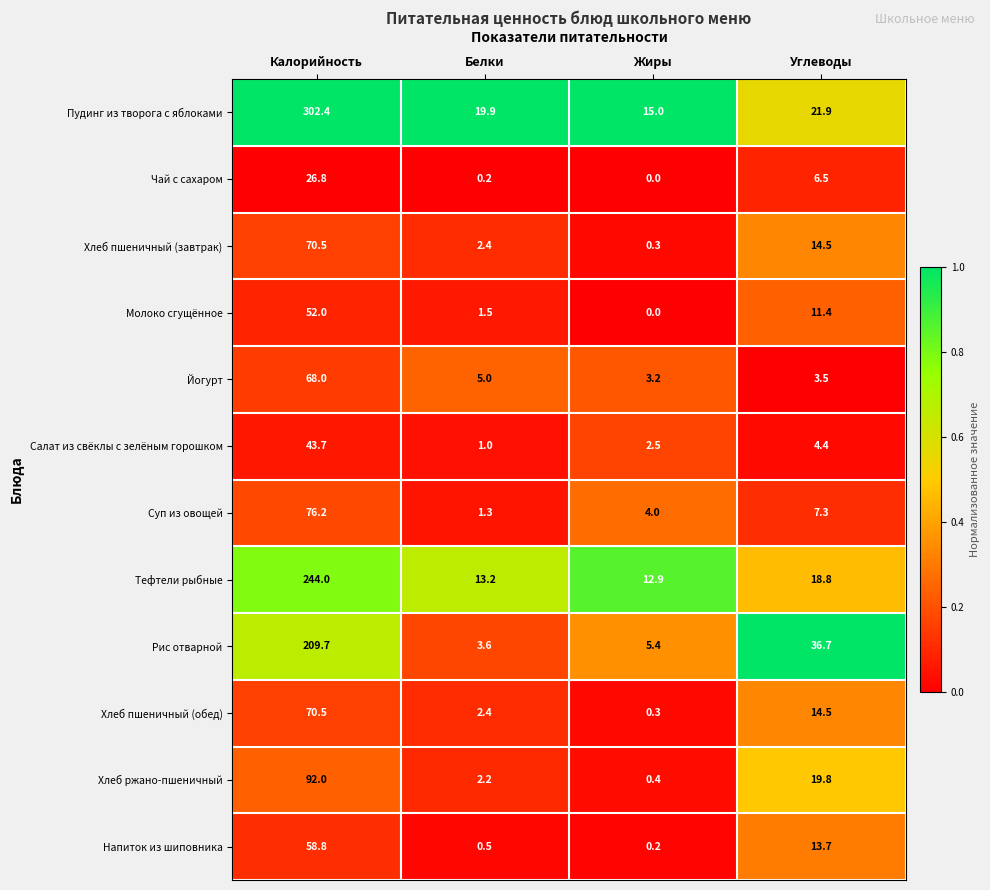

Where does the Тефтели рыбные series first go above 18?

Калорийность